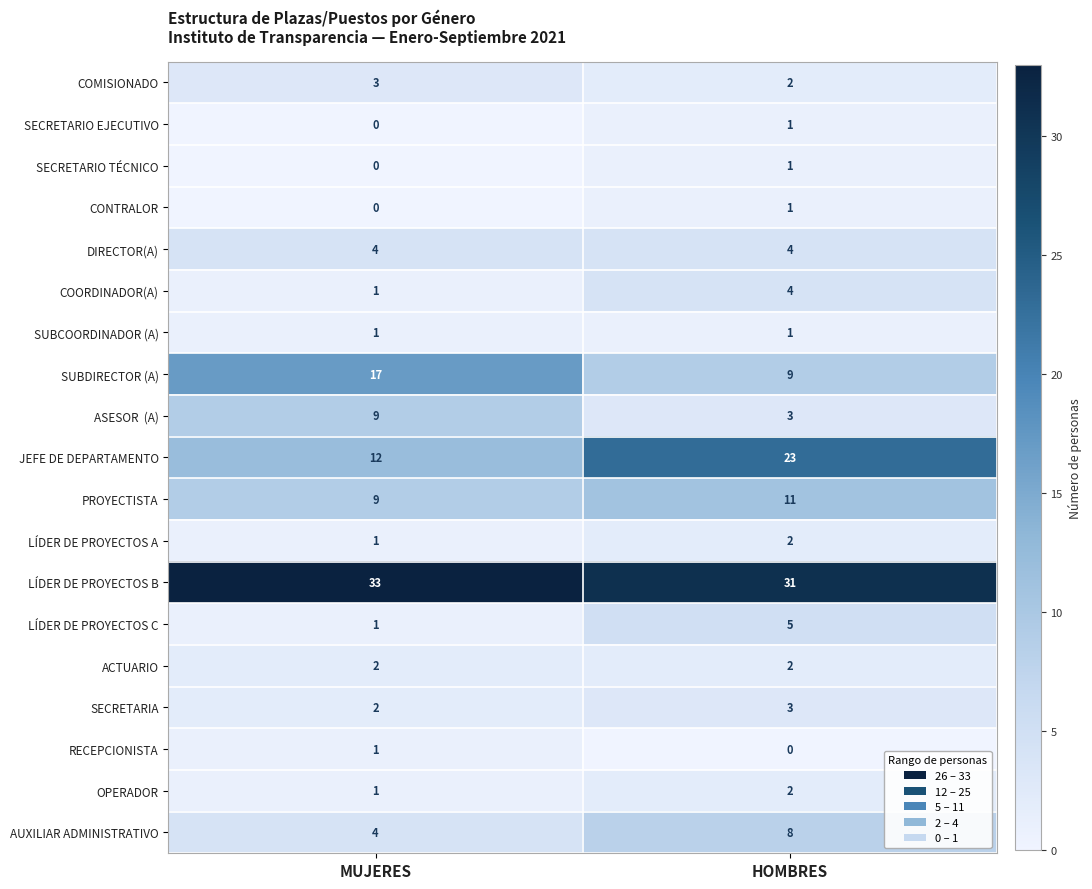

What is the total value across all series at MUJERES?

101